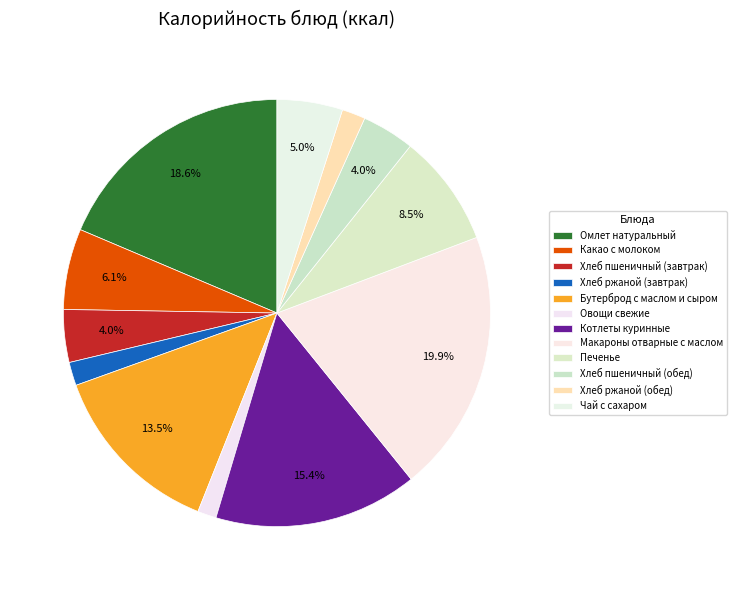

Count the number of slices in the pie.

12